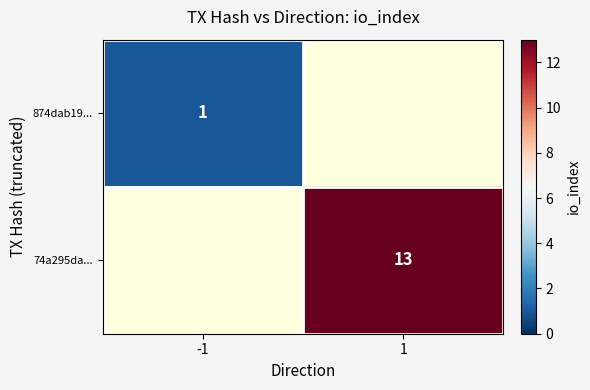

The 74a295da... series shows 18 at 1. True or false?

False